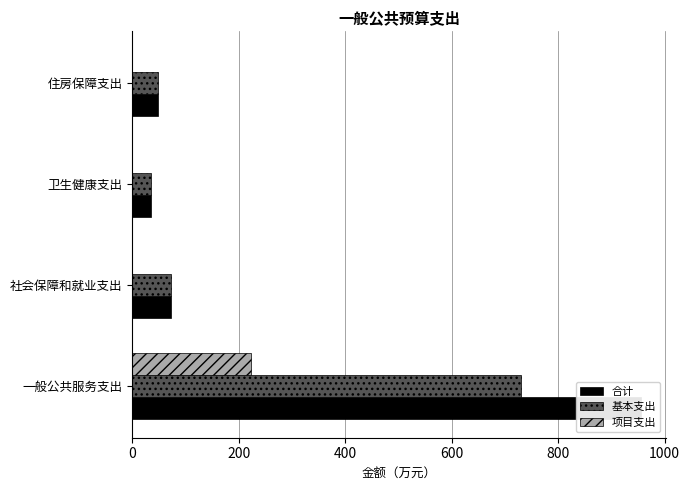

What is the sum of all 项目支出 values?

224.0